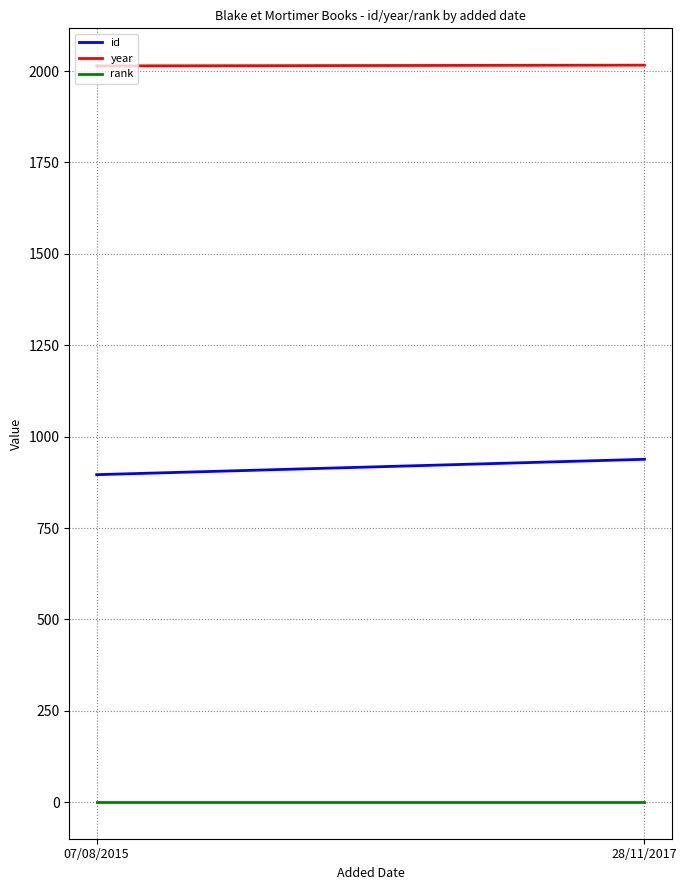

Rank the series at 07/08/2015 from highest to lowest value.

year, id, rank